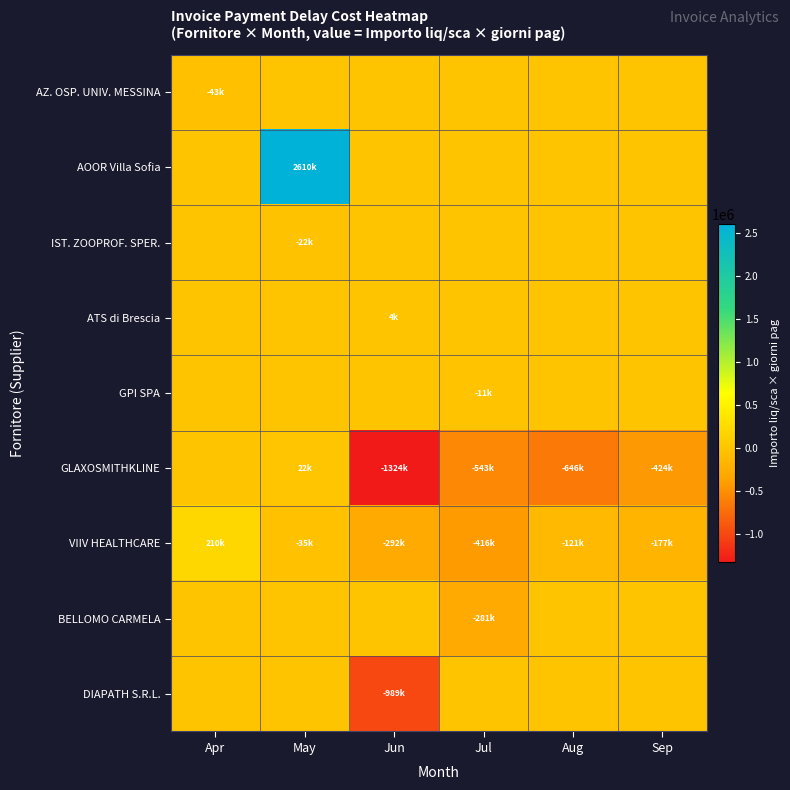

Reading left to right, what are all the values shown in this chart?

AZ. OSP. UNIV. MESSINA: Apr=-43248.0	May=0.0	Jun=0.0	Jul=0.0	Aug=0.0	Sep=0.0
AOOR Villa Sofia: Apr=0.0	May=2609923.4	Jun=0.0	Jul=0.0	Aug=0.0	Sep=0.0
IST. ZOOPROF. SPER.: Apr=0.0	May=-21691.4	Jun=0.0	Jul=0.0	Aug=0.0	Sep=0.0
ATS di Brescia: Apr=0.0	May=0.0	Jun=4175.6	Jul=0.0	Aug=0.0	Sep=0.0
GPI SPA: Apr=0.0	May=0.0	Jun=0.0	Jul=-11250.0	Aug=0.0	Sep=0.0
GLAXOSMITHKLINE: Apr=0.0	May=21740.8	Jun=-1324323.5	Jul=-543122.3	Aug=-645881.2	Sep=-423555.0
VIIV HEALTHCARE: Apr=209629.7	May=-35153.2	Jun=-291600.3	Jul=-416239.7	Aug=-120940.2	Sep=-176766.3
BELLOMO CARMELA: Apr=0.0	May=0.0	Jun=0.0	Jul=-281423.0	Aug=0.0	Sep=0.0
DIAPATH S.R.L.: Apr=0.0	May=0.0	Jun=-988750.0	Jul=0.0	Aug=0.0	Sep=0.0